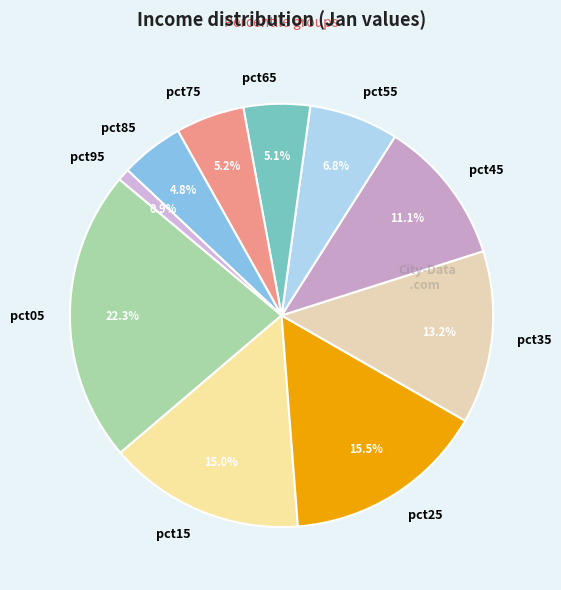

Count the number of slices in the pie.

10